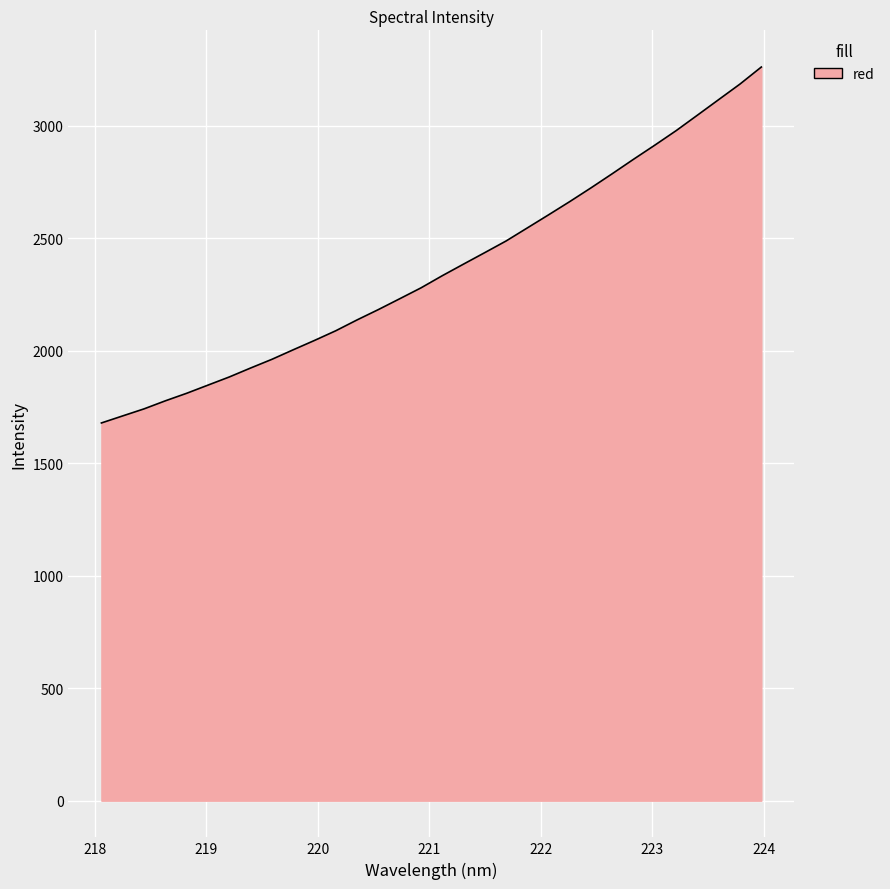

What is the difference between the maximum and minimum values?

1582.5